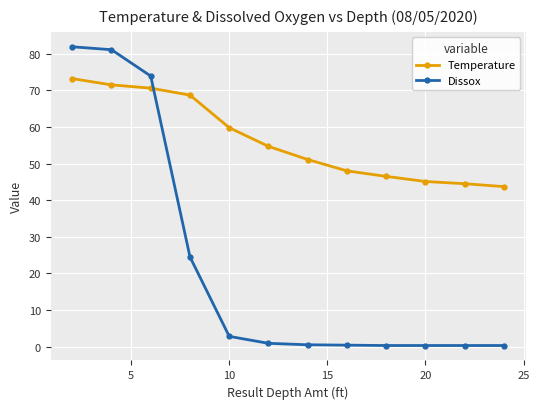

How many intersections are there between Dissox and Temperature?

1